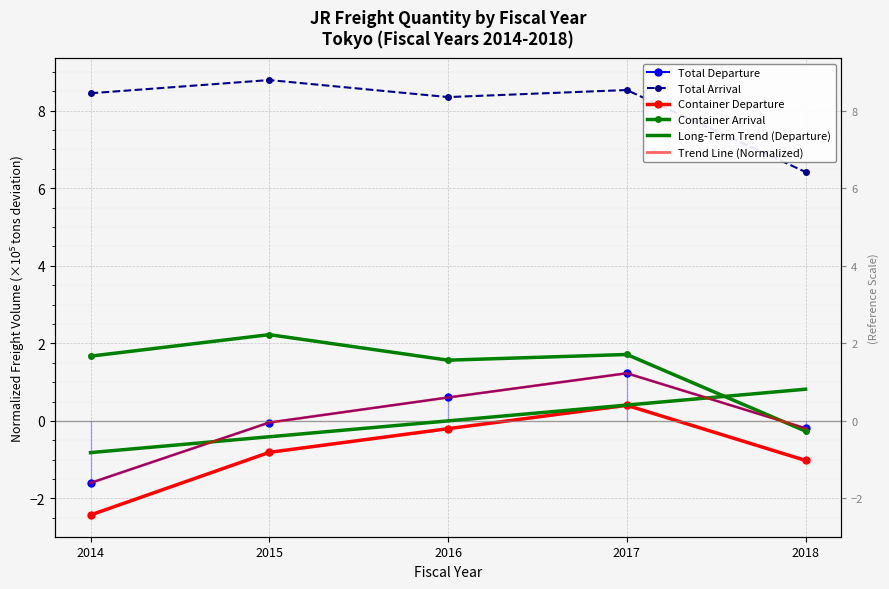

Is it true that Total Arrival equals 14.8 at 2015?

False